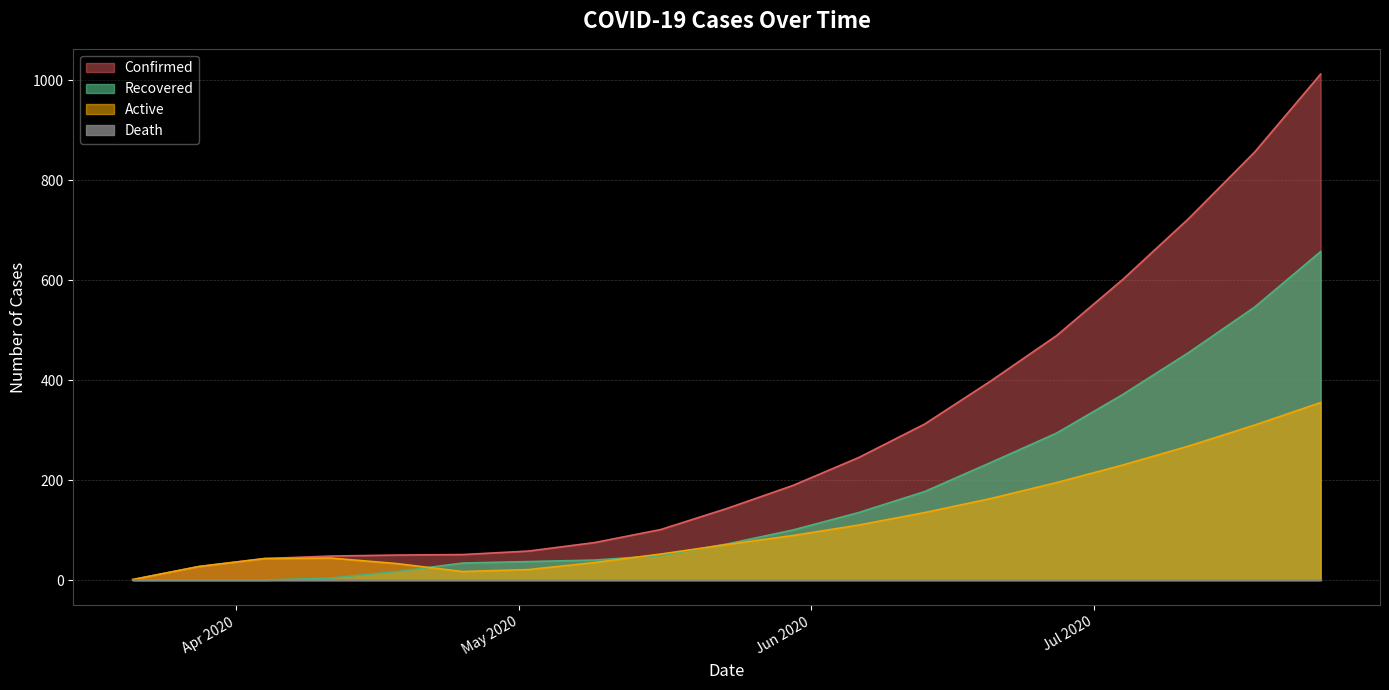

Where does the Confirmed series first go above 143?

2020-05-30